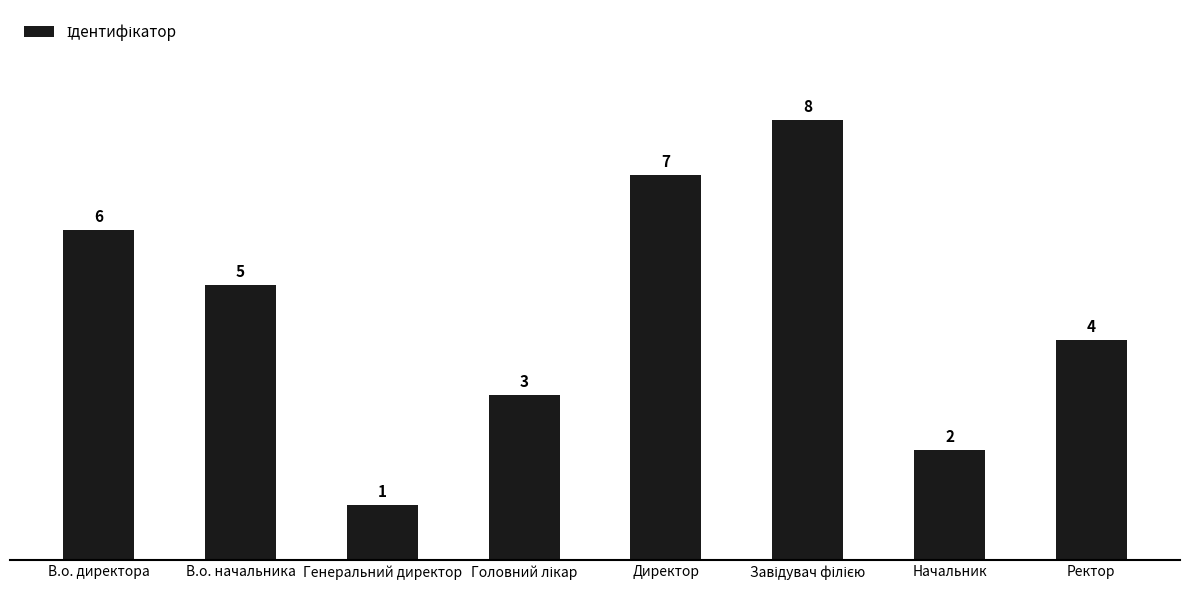

What is the sum of all values?

36